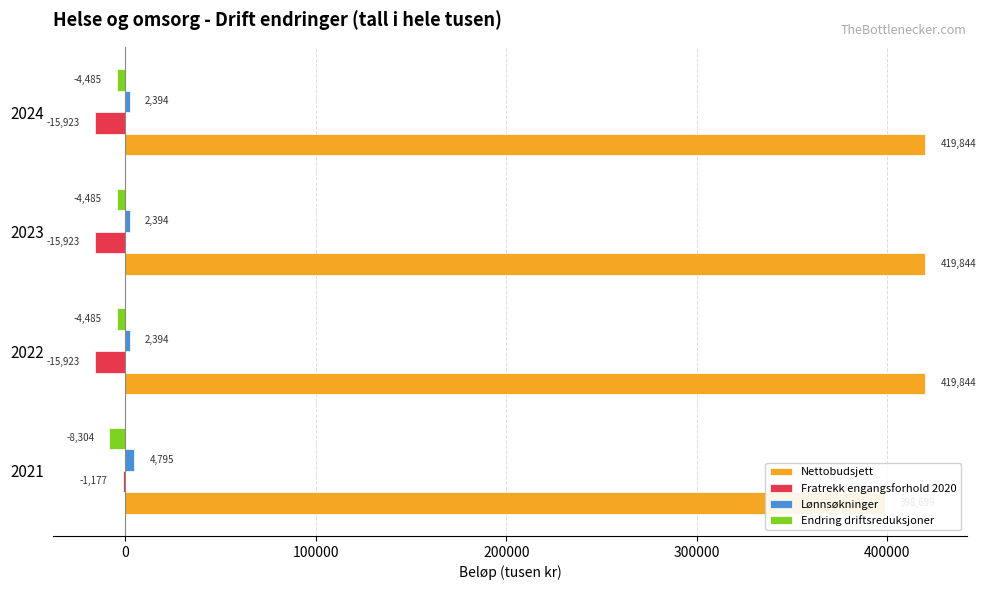

The Fratrekk engangsforhold 2020 series shows -26948 at 2022. True or false?

False